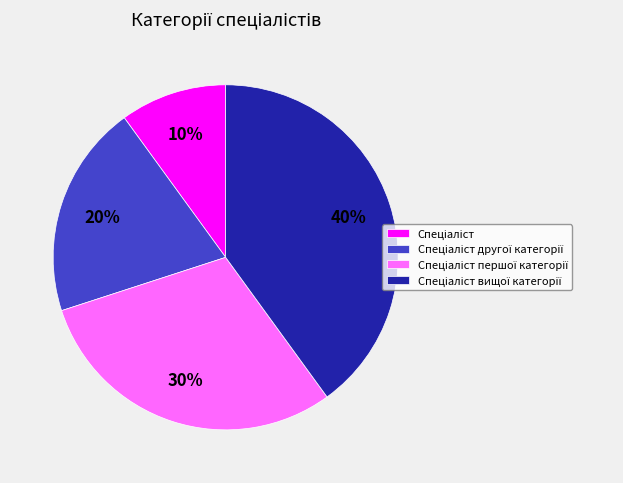

Does any single category account for the majority?

No